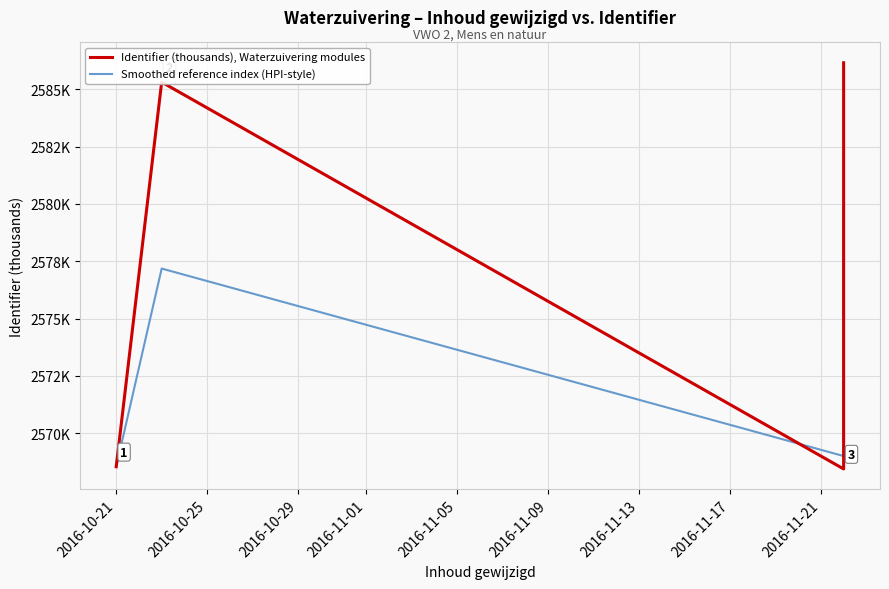

What is the difference between the maximum and minimum values in the Identifier (thousands), Waterzuivering modules series?

17.7